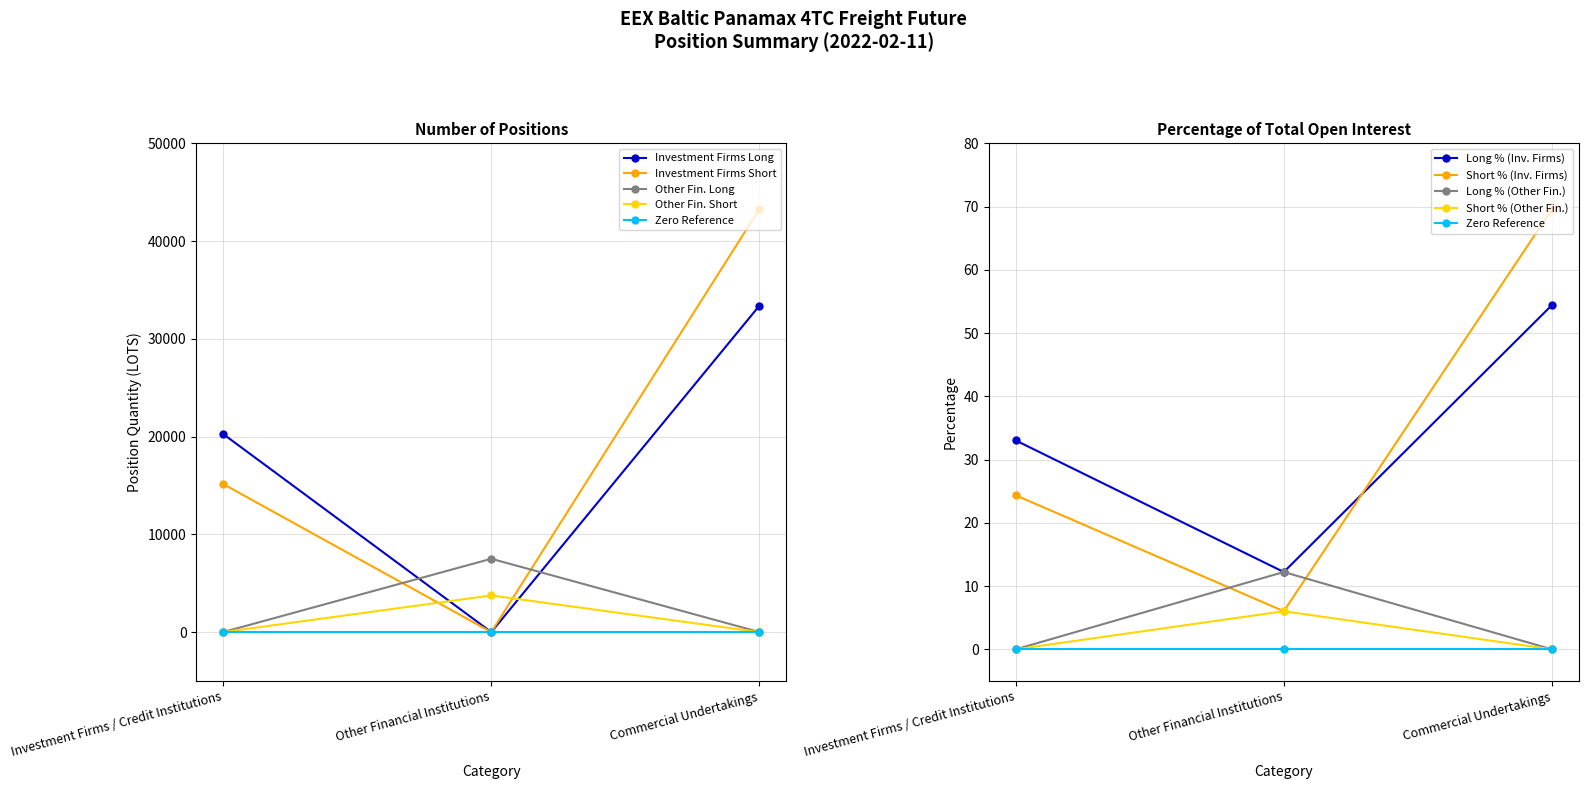

Is the value of Long (Investment Firms) at Other Financial Institutions greater than the value of Short (Investment Firms) at Commercial Undertakings?

No